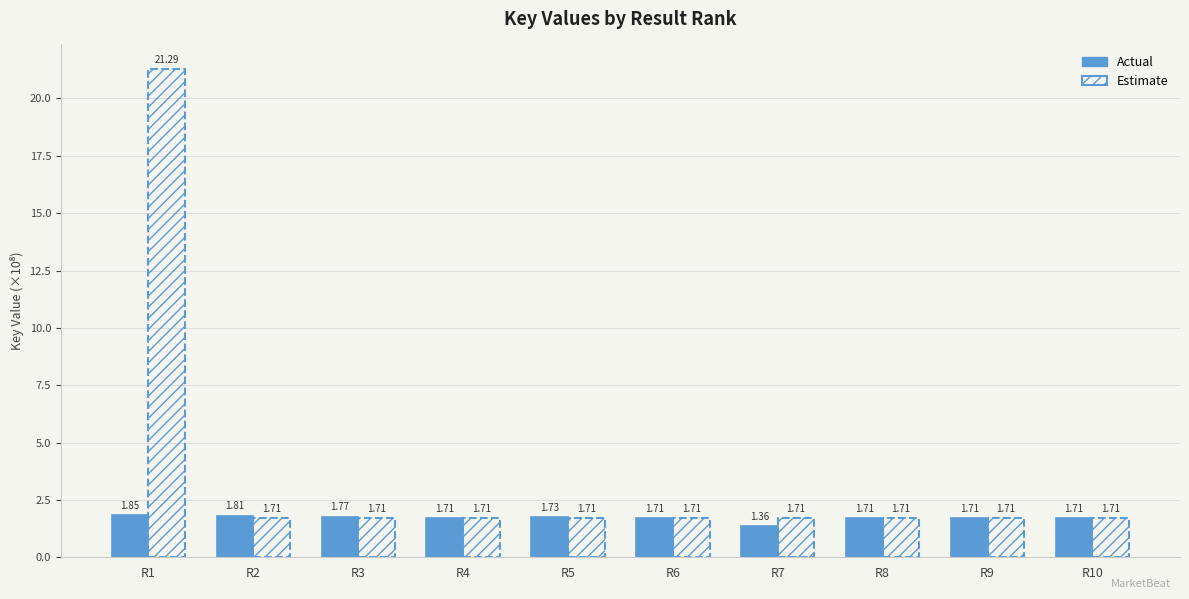

What are all the series names shown in the legend?

Actual, Estimate